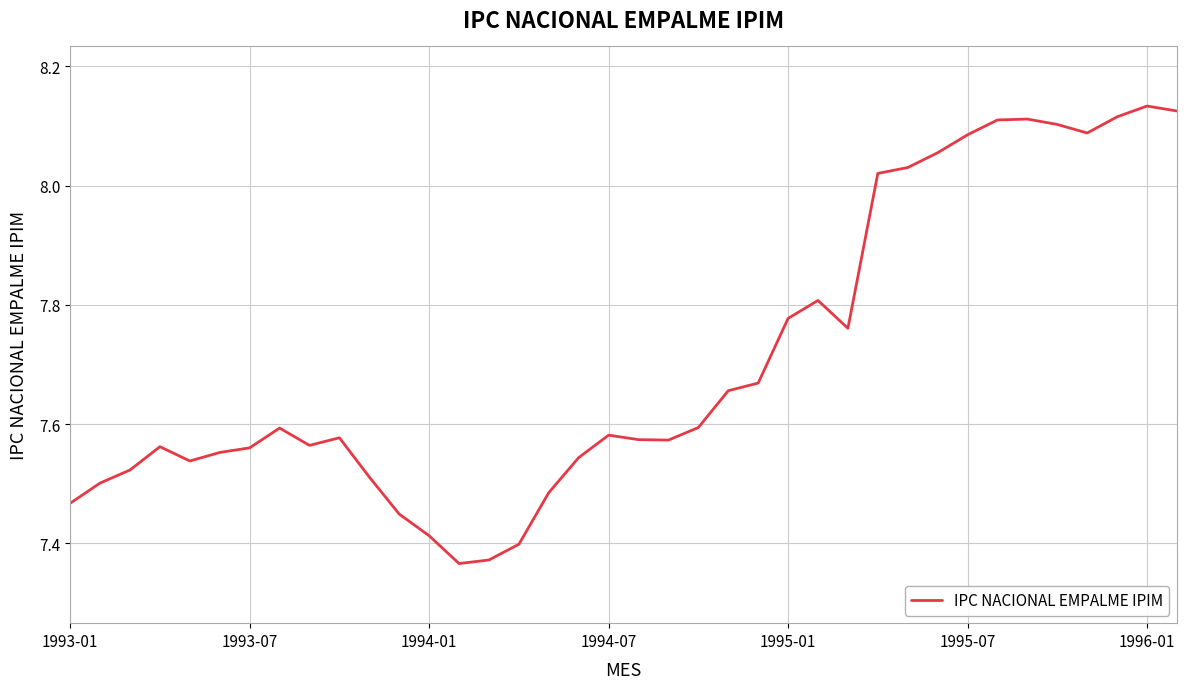

How many series are shown in this chart?

1